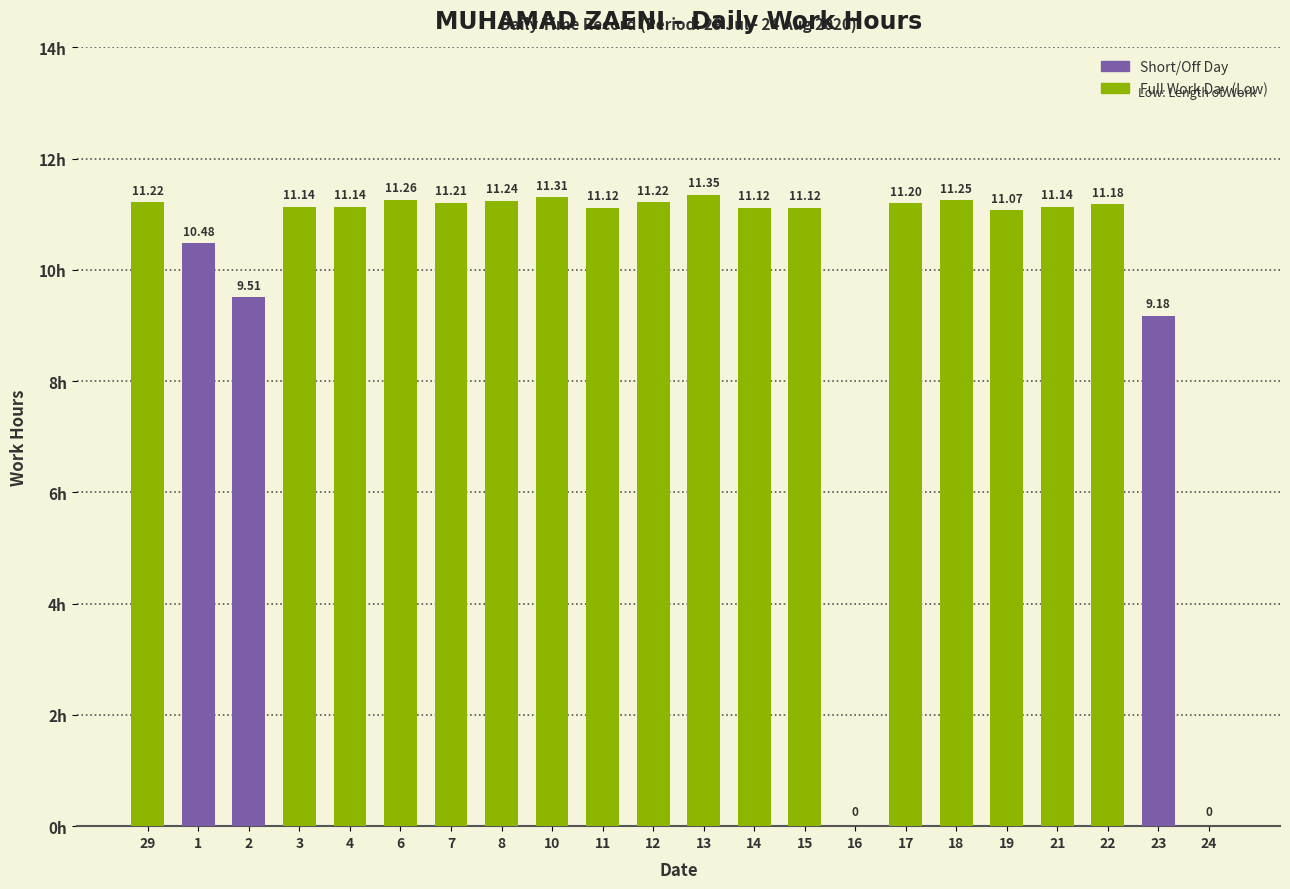

What is the ratio of the value at 6 to the value at 2?

1.2